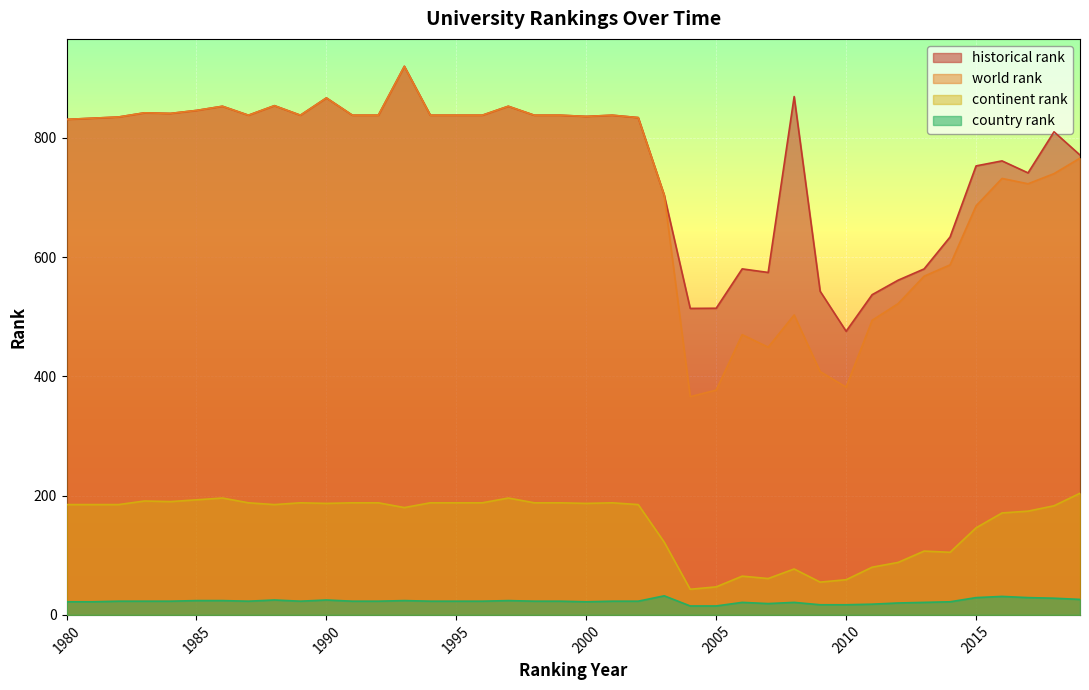

How many distinct data groups are displayed?

4